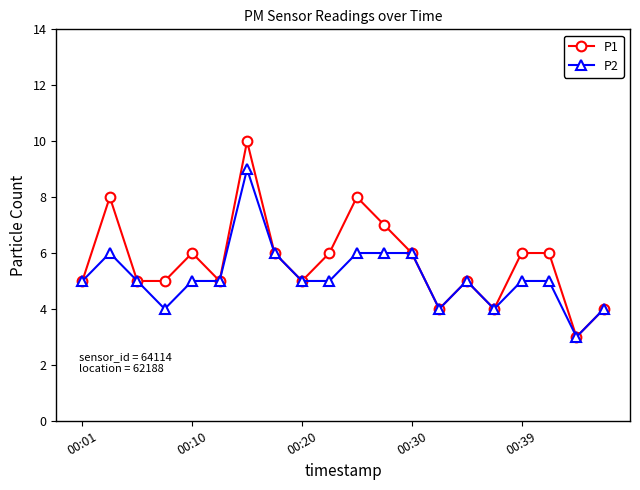

How many data points does each series have?

20